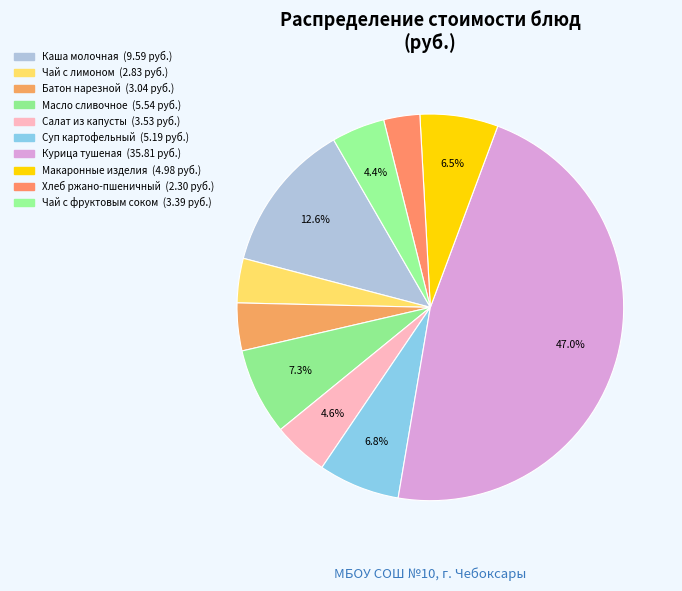

Combined, what portion of the pie is Суп картофельный and Макаронные изделия?

13.3%